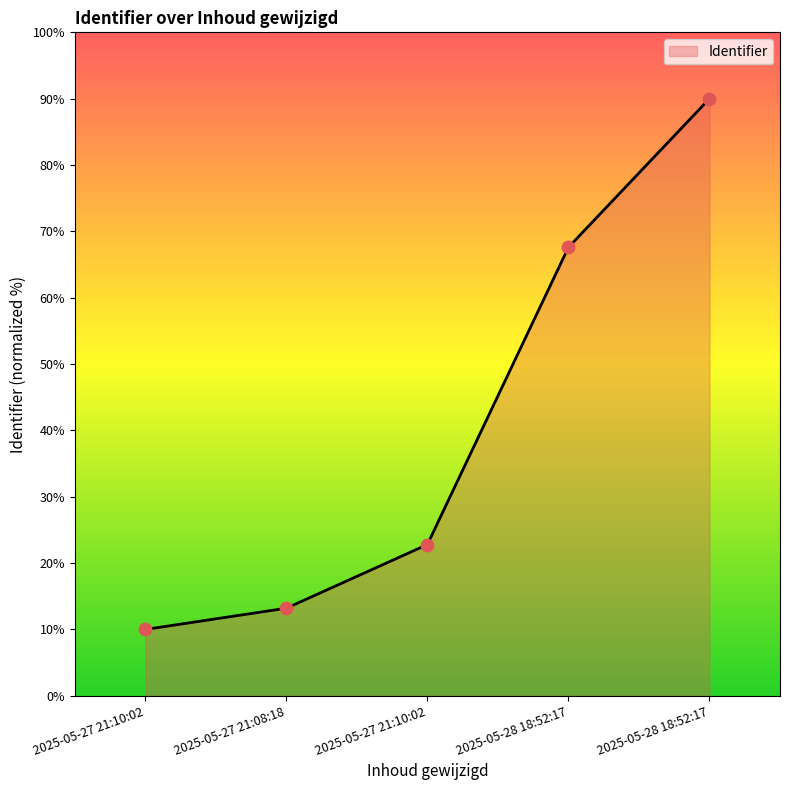

How many lines are shown in the chart?

1